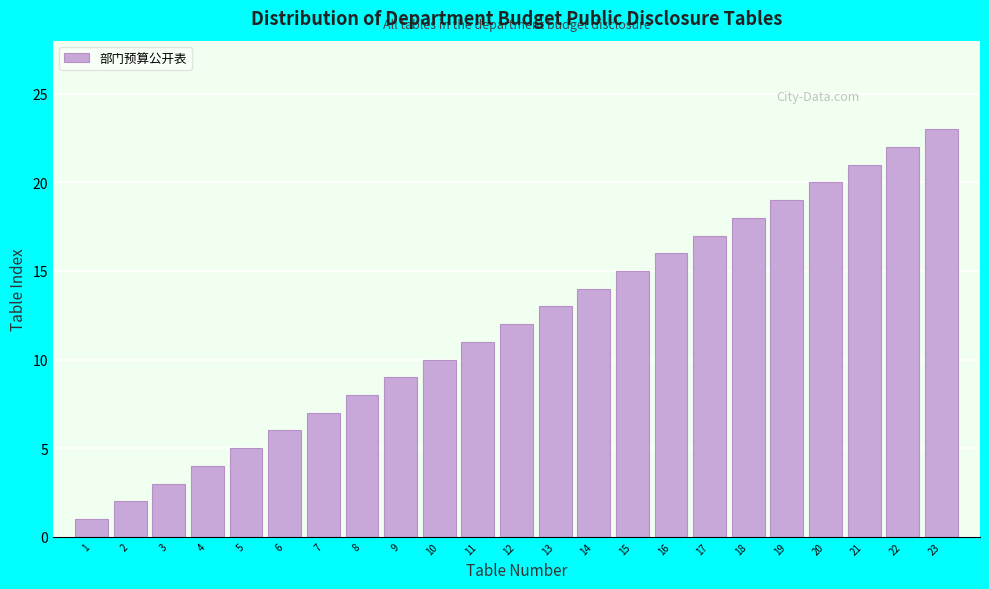

The value at 16 is 9. True or false?

False